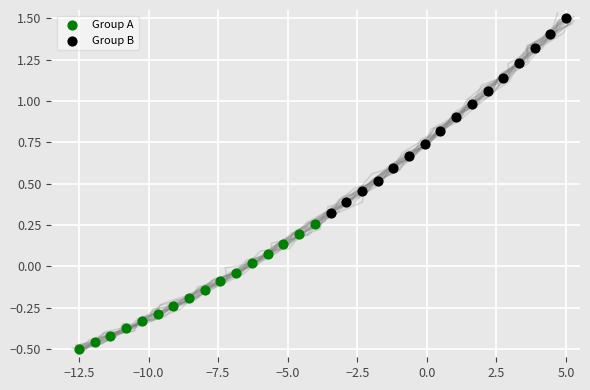

Which series contains the highest Y value?

Group B